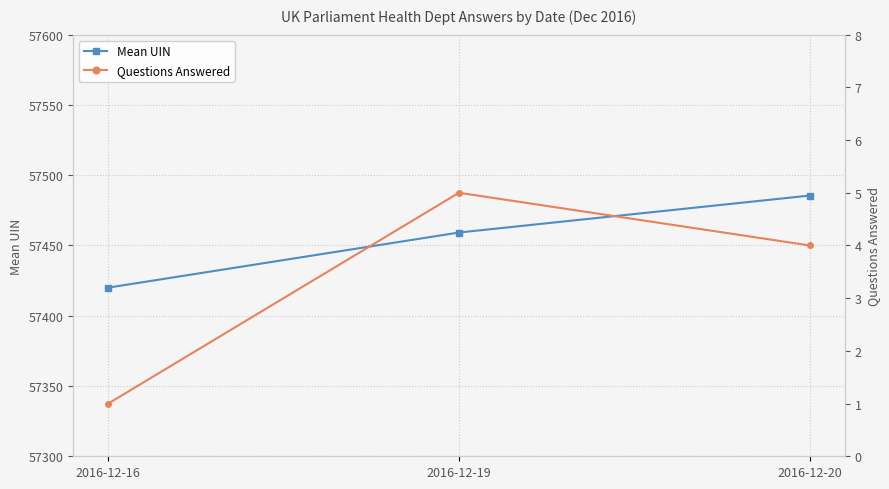

At how many categories does at least one series exceed 7493?

3